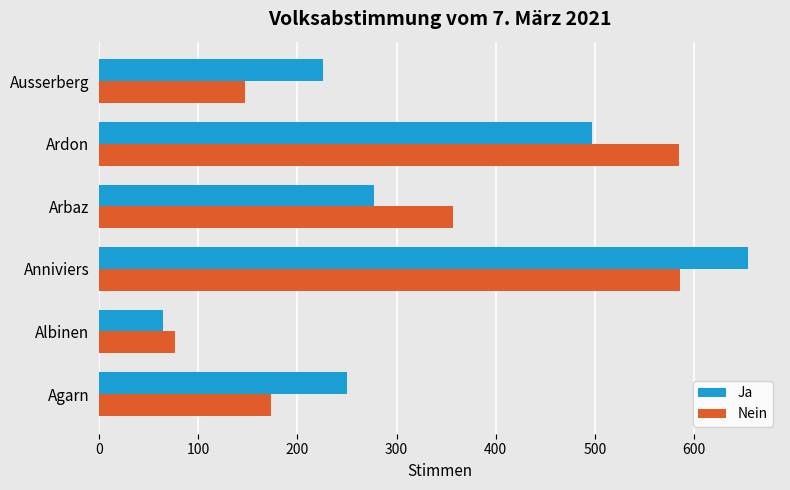

Which series has the largest total across all categories?

Ja